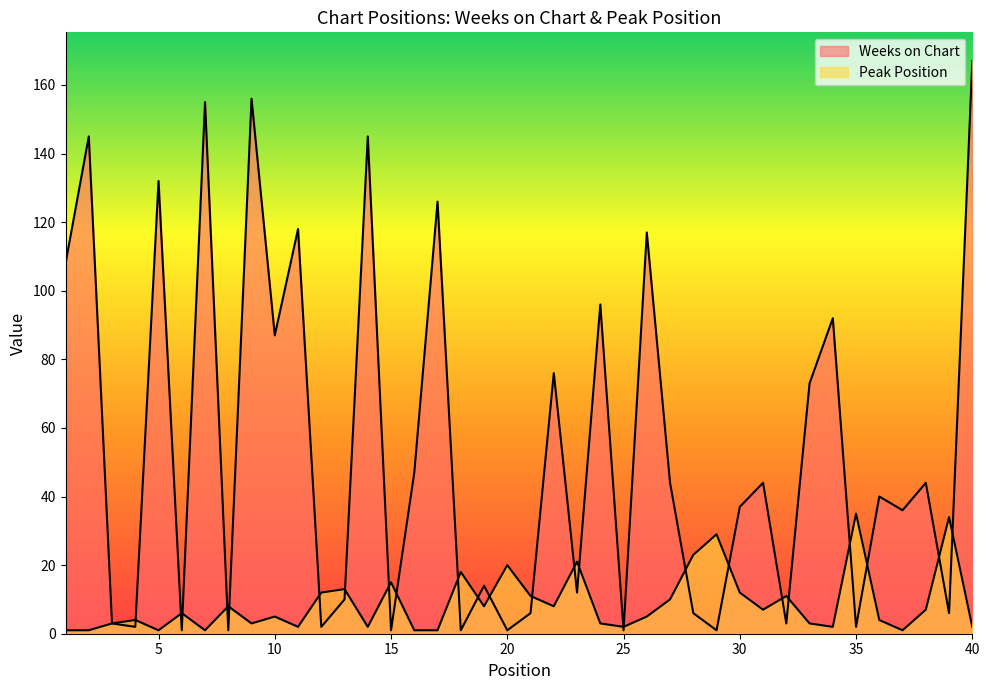

How many data points in Weeks on Chart are above 40?

19